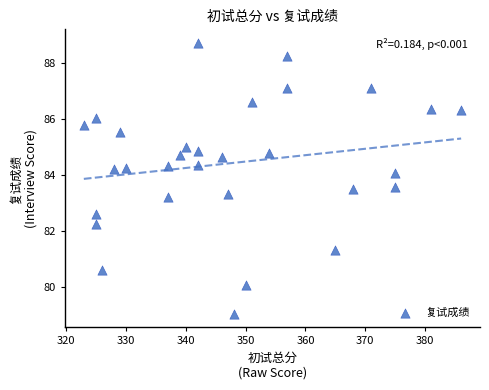

What is the range of X values (max minus min)?

63.0